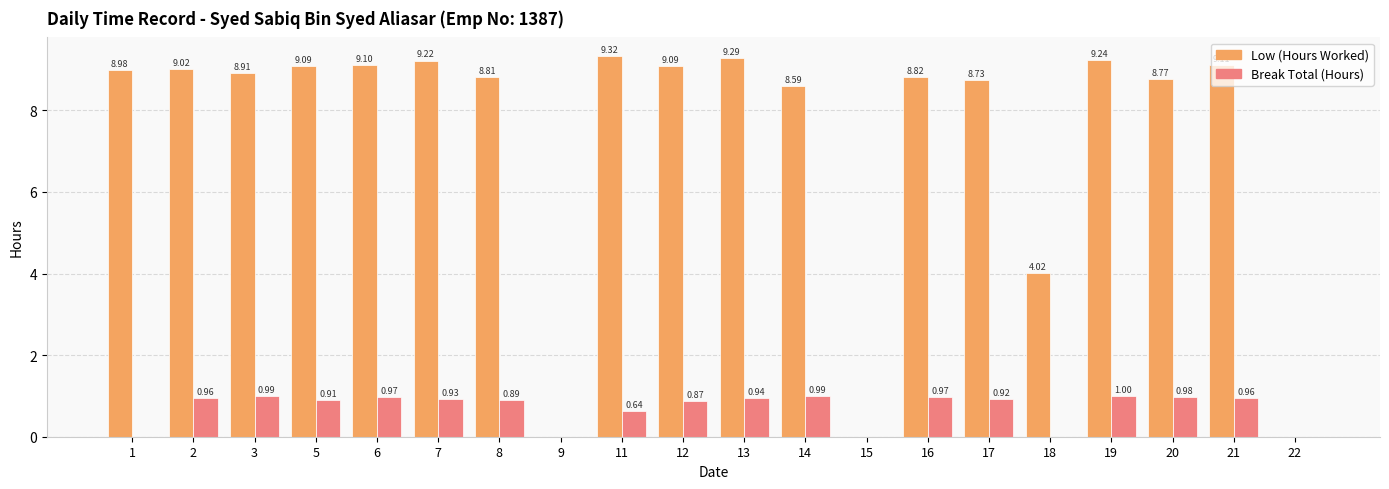

Which series has the largest total across all categories?

Low (Hours Worked)